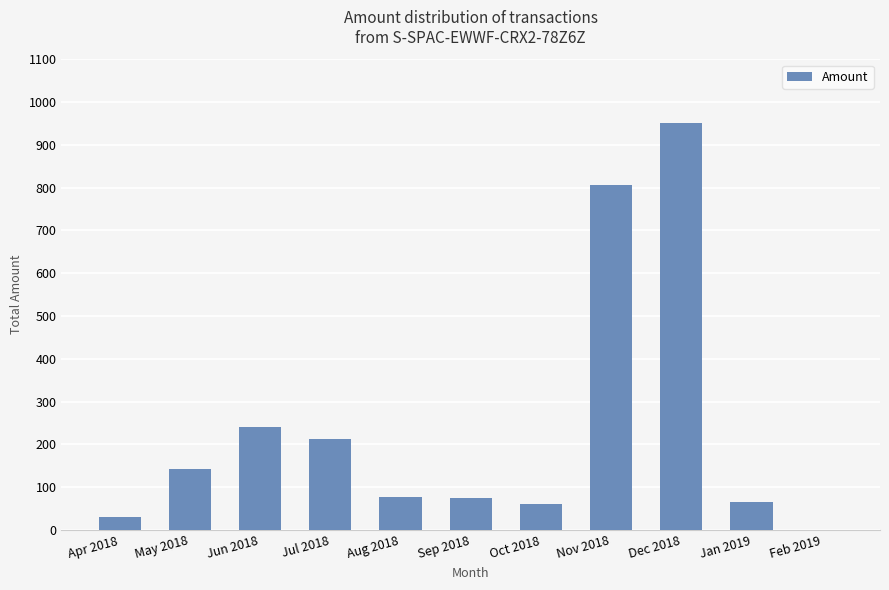

What is the difference between the values at Sep 2018 and Dec 2018?

875.4